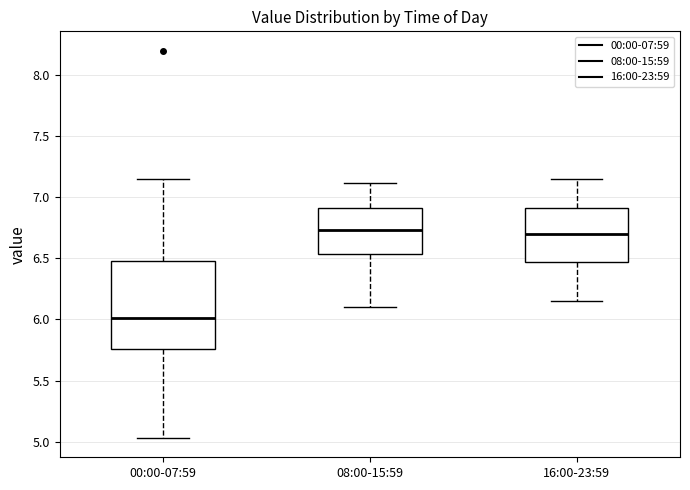

Where does the lower whisker of the box for 16:00-23:59 end on the y-axis? The values are not printed on the chart, so give them approximately, as read against the axis.

6.15